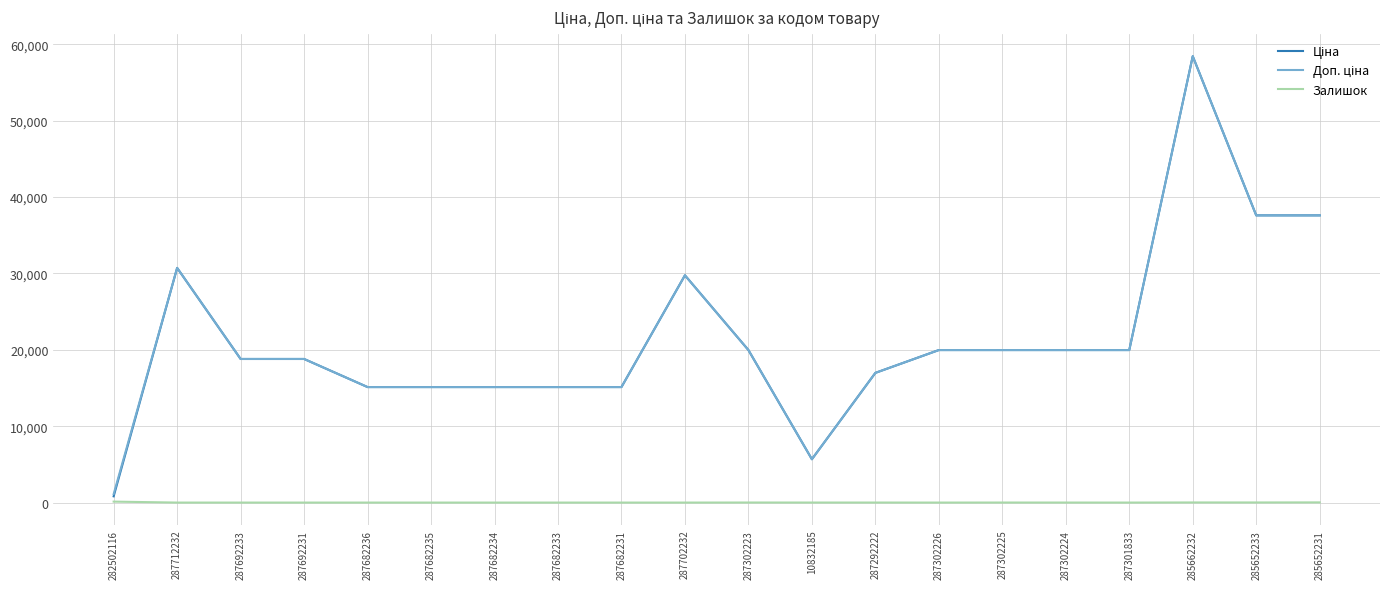

At which category is the sum across all series the highest?

285662232